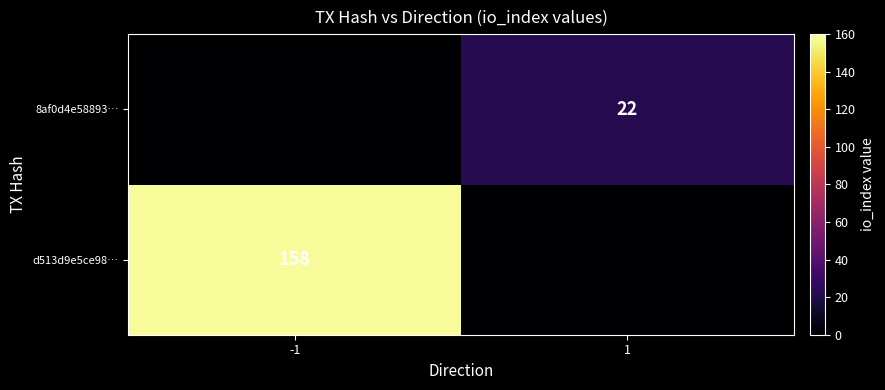

How many data points does each series have?

2